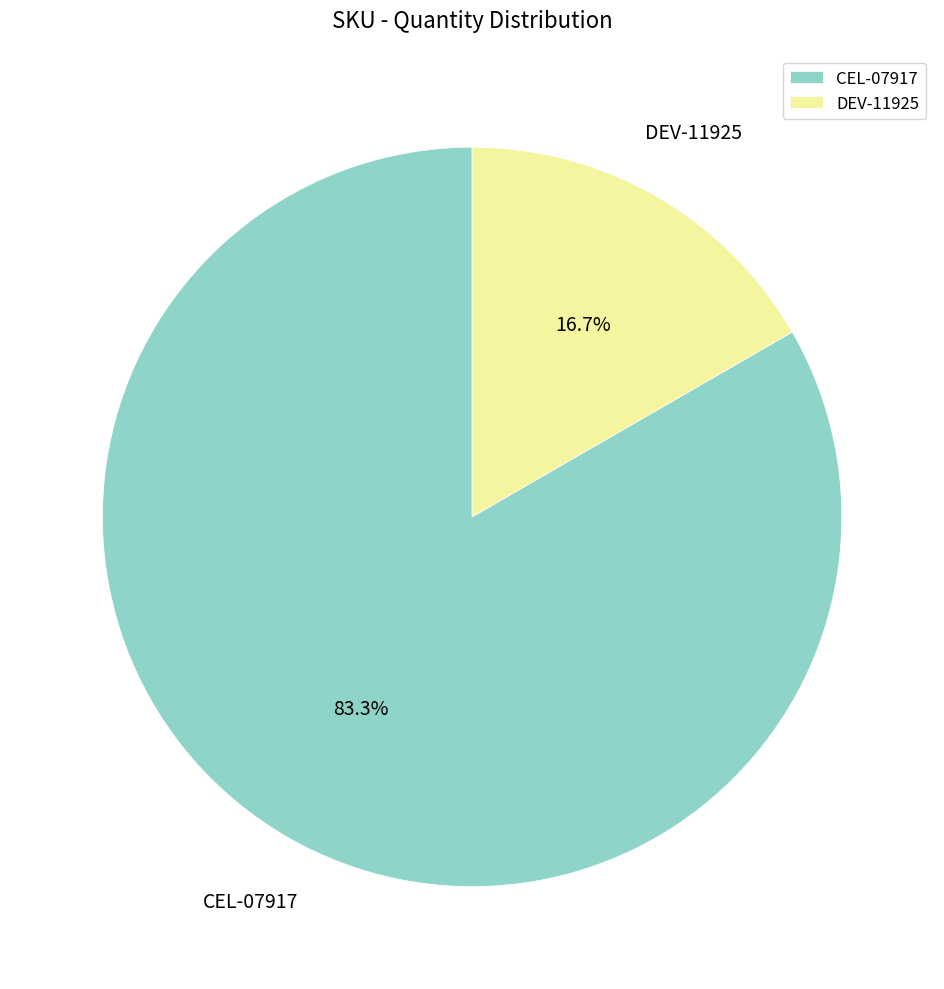

What portion of the pie excludes DEV-11925?

83.3%